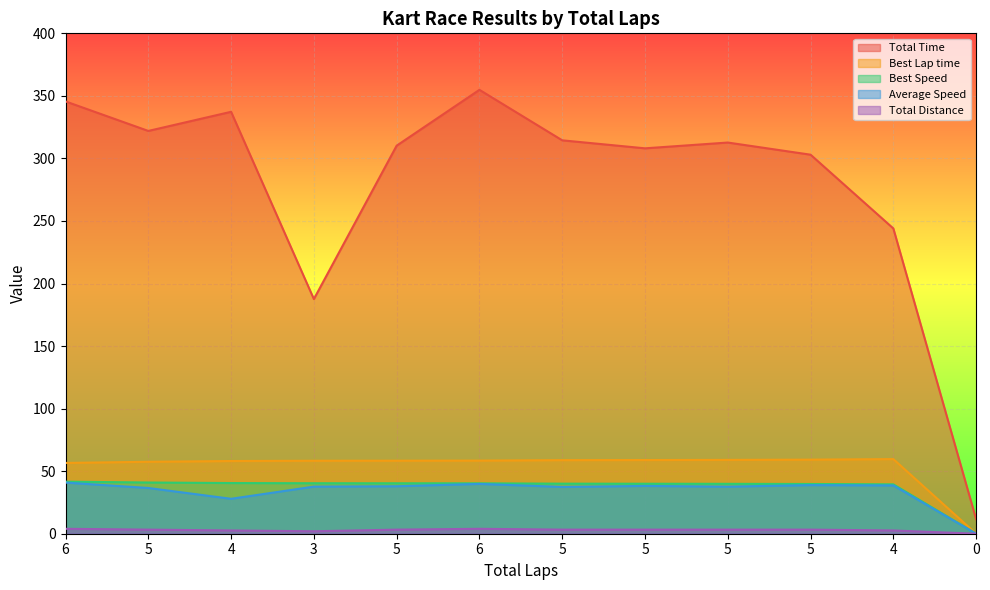

Reading right to left, list all the values displayed in this chart.

Total Time: 0=11.6	4=244.0	5=303.0	5=312.7	5=308.1	5=314.5	6=354.8	5=310.2	3=187.6	4=337.3	5=322.0	6=345.6
Best Lap time: 0=0.0	4=59.7	5=59.2	5=59.0	5=58.9	5=58.8	6=58.5	5=58.4	3=58.3	4=58.1	5=57.5	6=56.6
Best Speed: 0=0.0	4=39.5	5=39.8	5=39.9	5=40.0	5=40.0	6=40.3	5=40.3	3=40.4	4=40.5	5=40.9	6=41.6
Average Speed: 0=0.0	4=38.6	5=38.9	5=37.6	5=38.2	5=37.4	6=39.8	5=38.0	3=37.7	4=27.9	5=36.6	6=40.9
Total Distance: 0=0.0	4=2.6	5=3.3	5=3.3	5=3.3	5=3.3	6=3.9	5=3.3	3=2.0	4=2.6	5=3.3	6=3.9